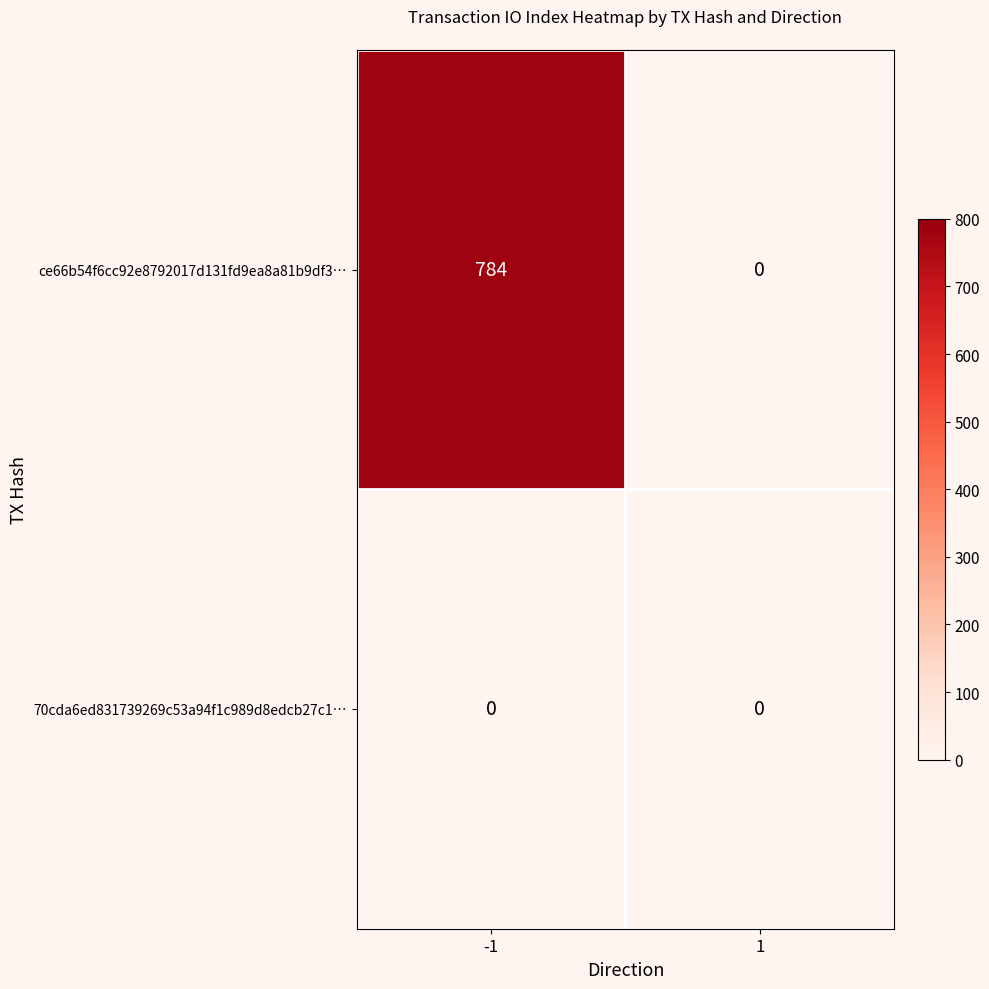

What is the difference between the highest and lowest values at -1?

784